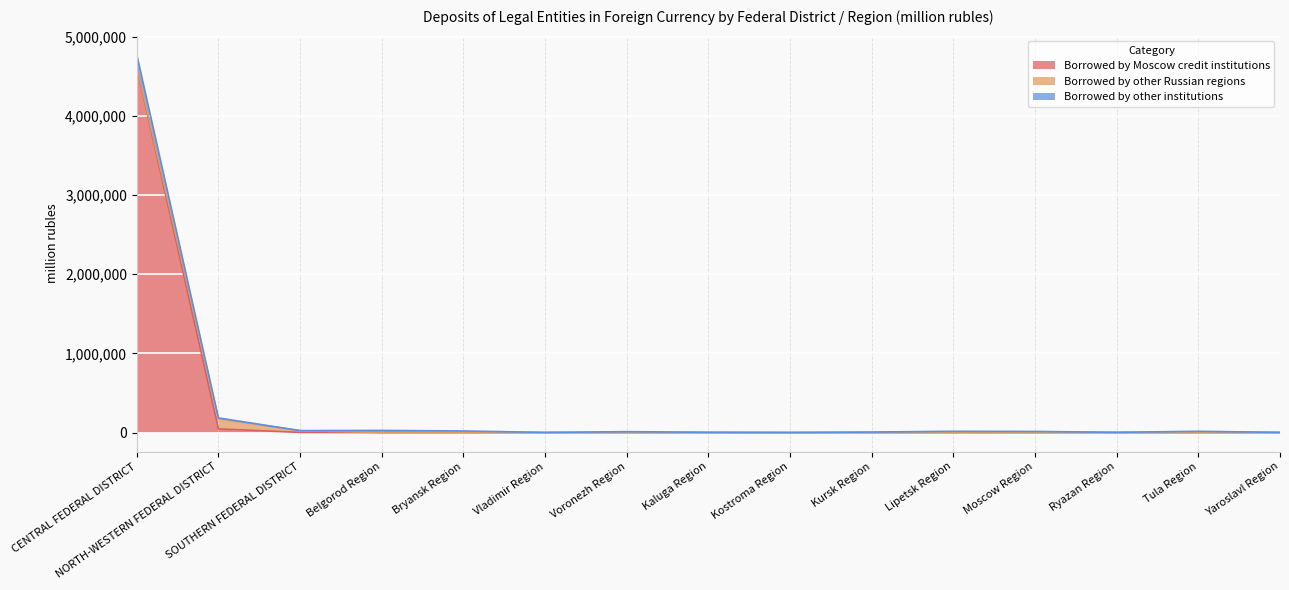

What is the total value across all series at Ryazan Region?

4145